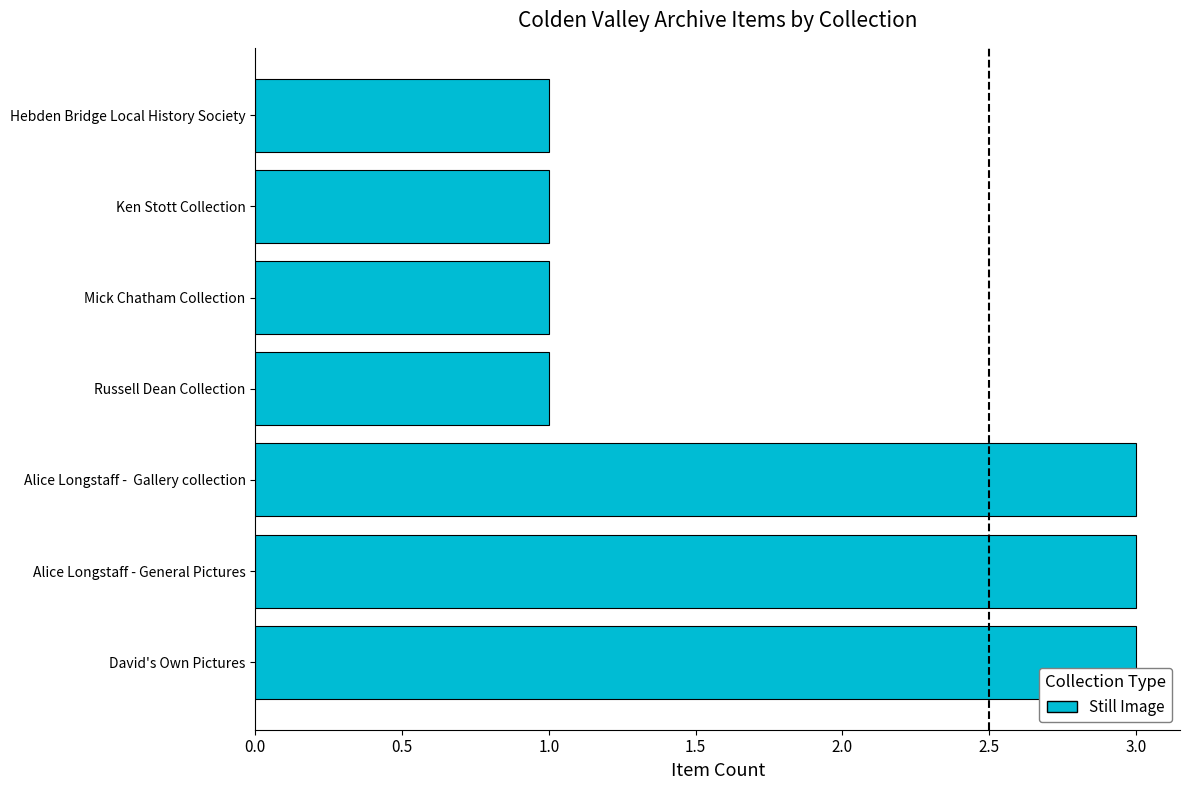

Reading bottom to top, transcribe all the data shown in this chart.

3	3	3	1	1	1	1